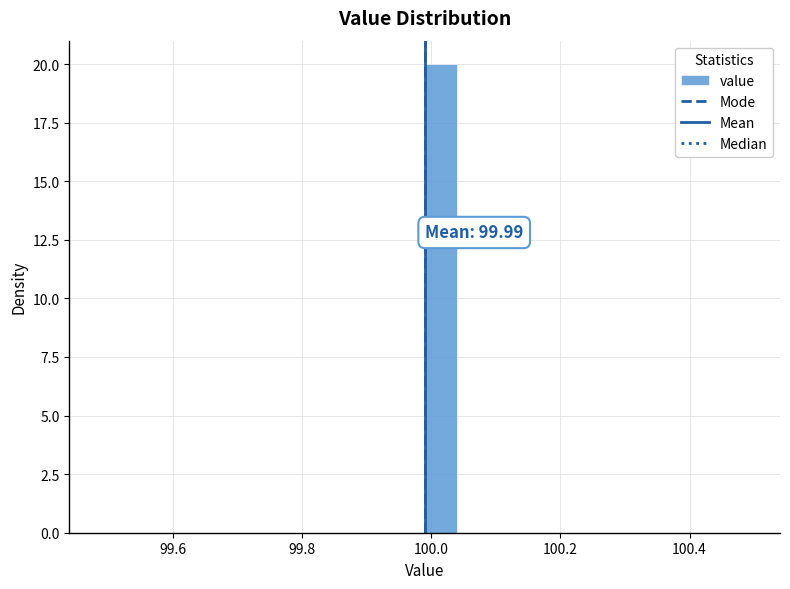

Around what value on the x-axis is the tallest bar? Give the approximate position of its centre, as read against the axis.

100.02